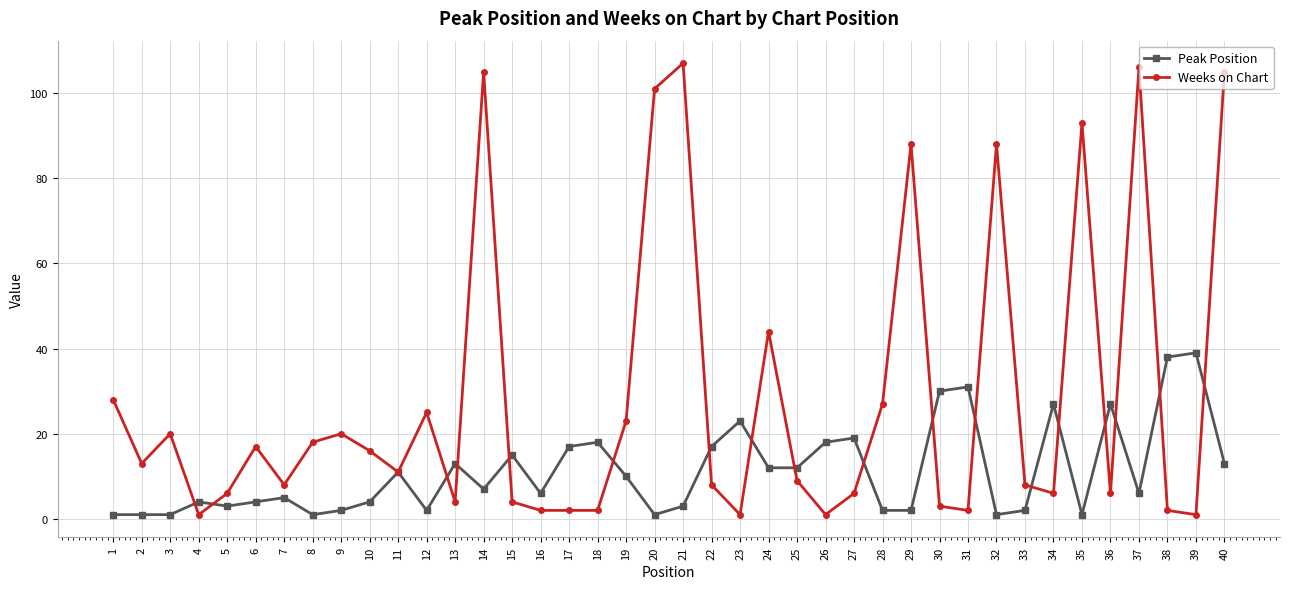

What is the value of the Peak Position point at the 34th from the left?

27